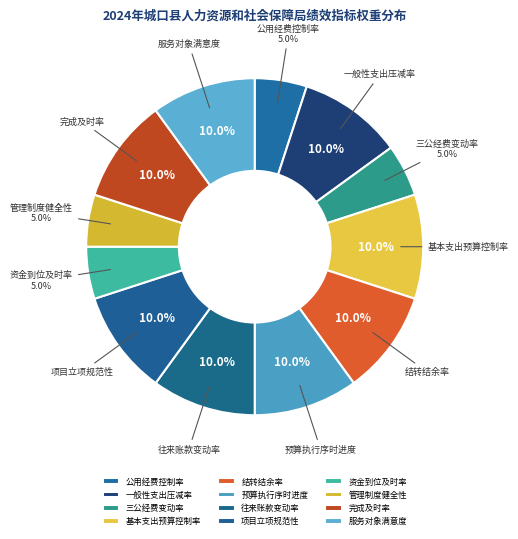

To the nearest percent, what portion does 结转结余率 represent?

10%